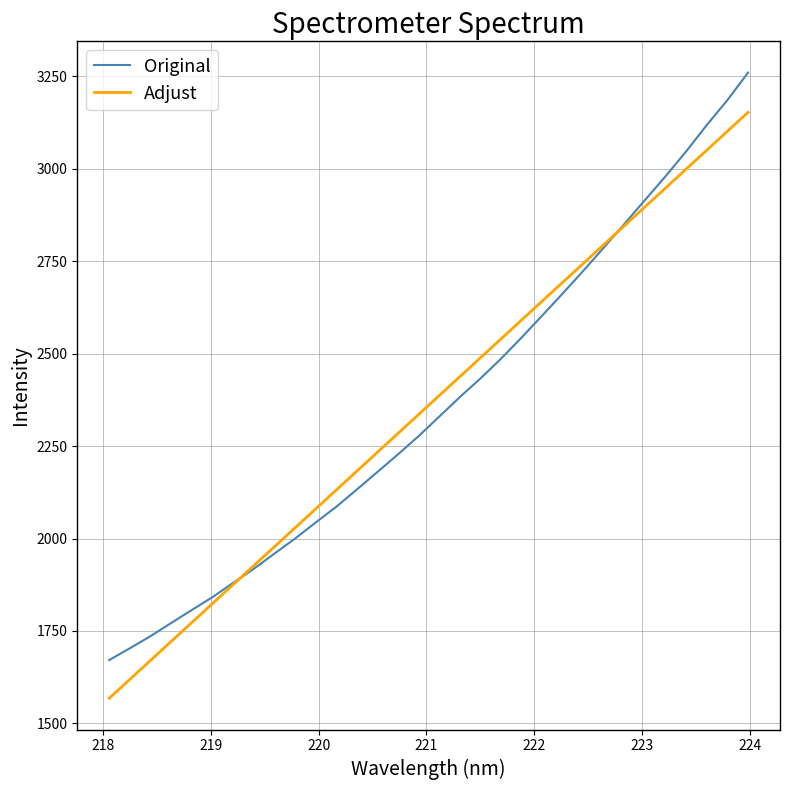

True or false: Original has more than 0 points higher than both neighbors.

False